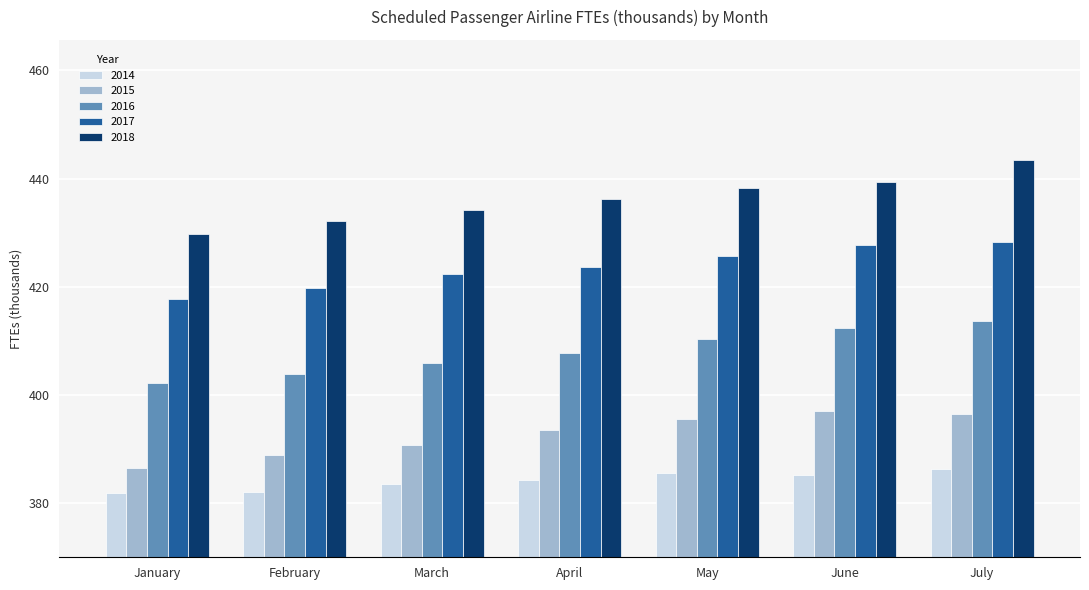

What are all the series names shown in the legend?

2014, 2015, 2016, 2017, 2018